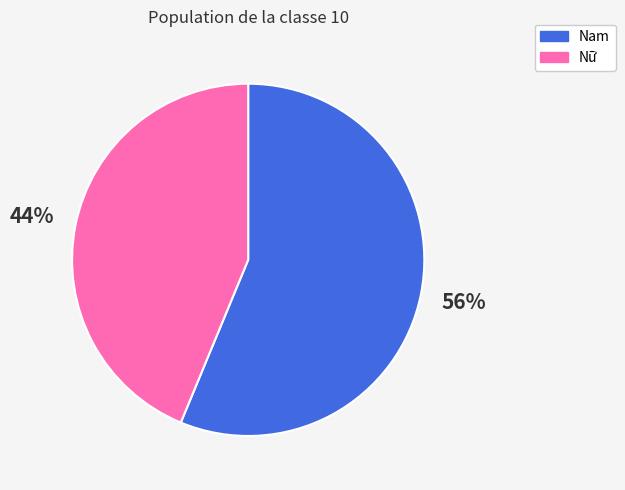

Do Nữ and Nam together represent more than half of the pie?

Yes